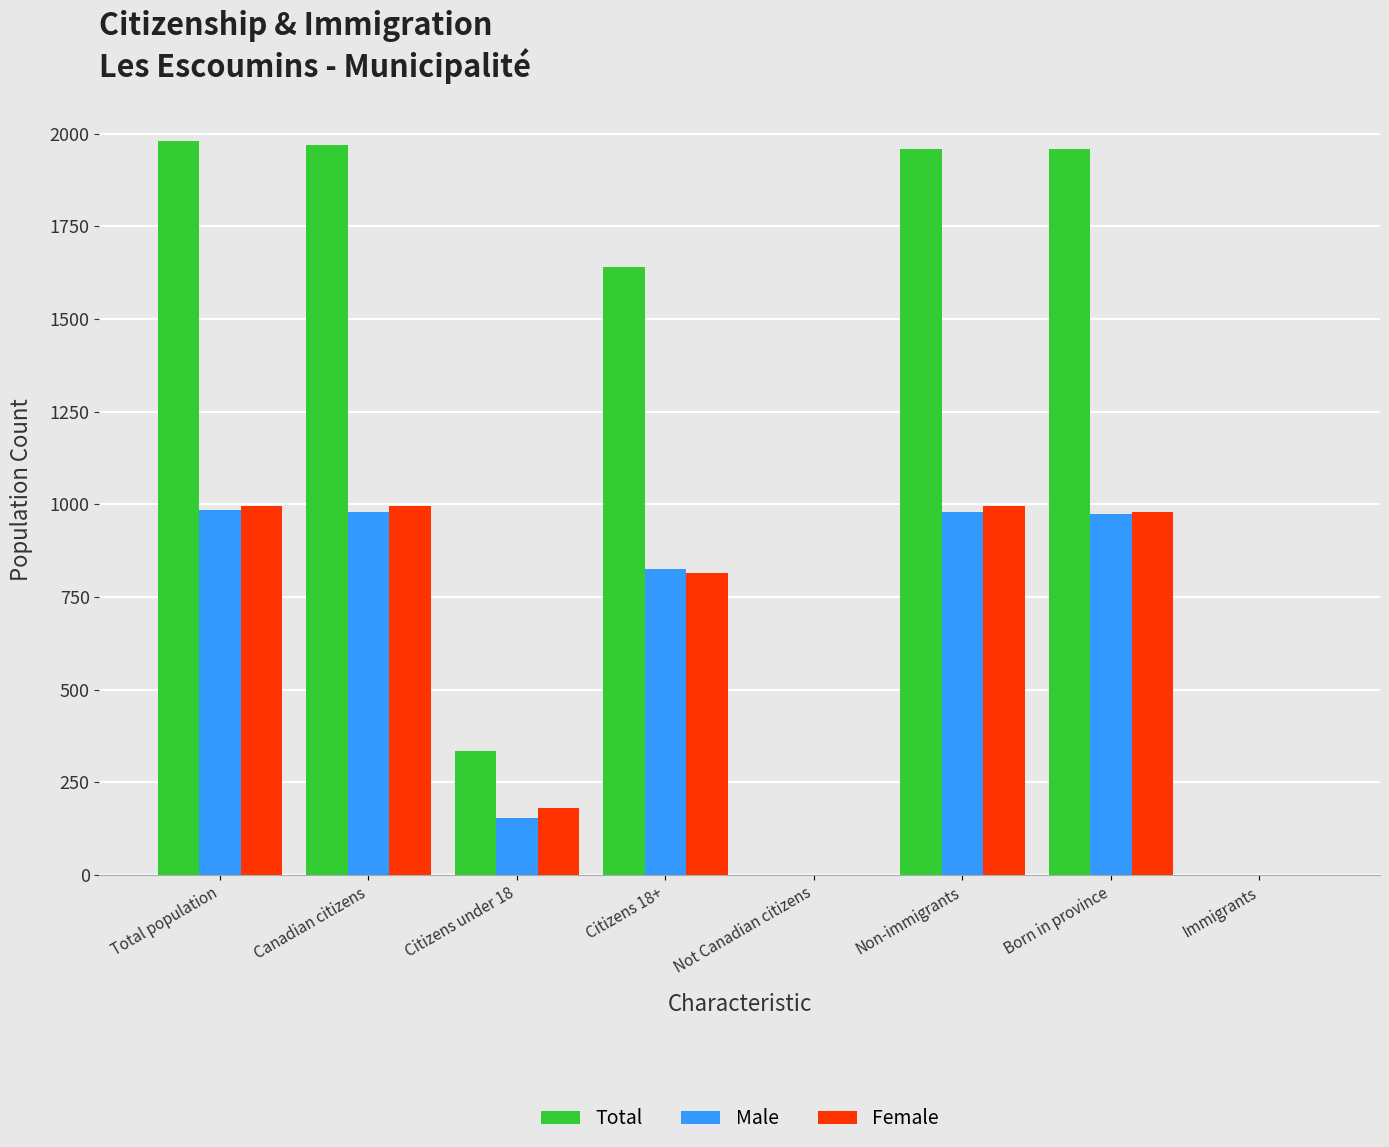

At which label does Total first exceed 1960?

Total population